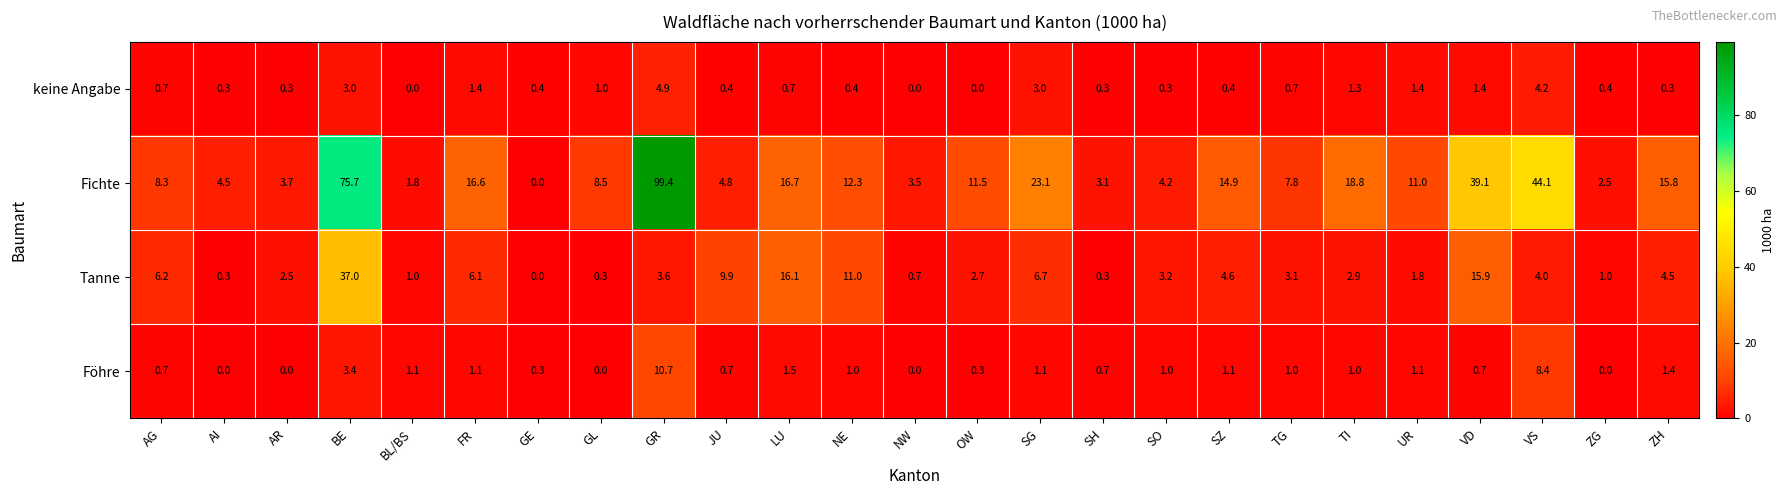

Which series has the widest spread of values?

Fichte